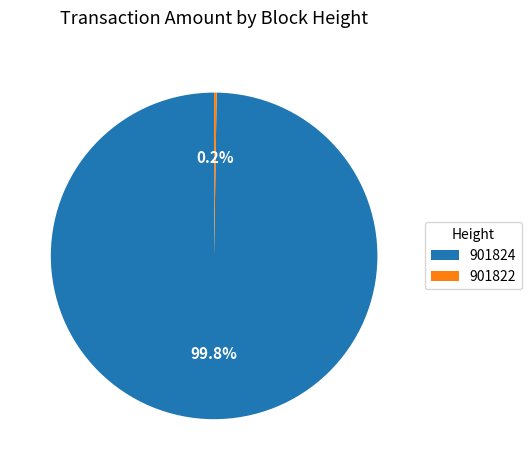

Is there any slice that represents more than half of the pie?

Yes